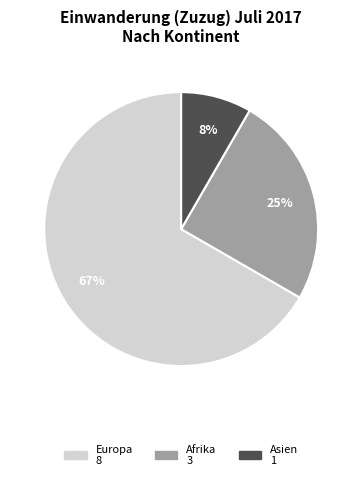

Is there a majority slice in this chart?

Yes